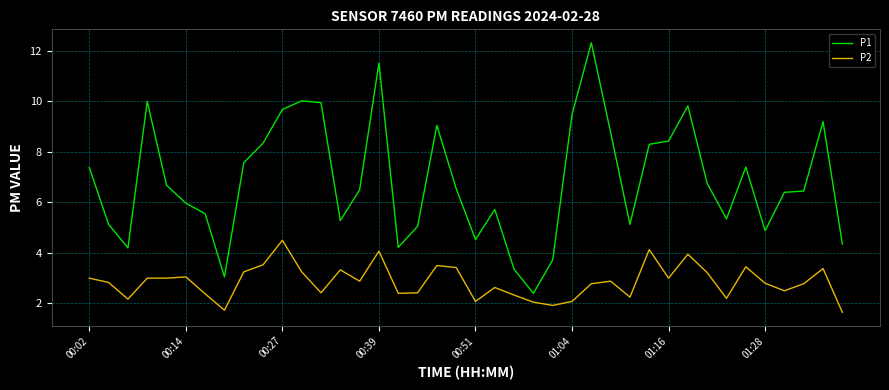

True or false: P1 and P2 intersect in this chart.

False